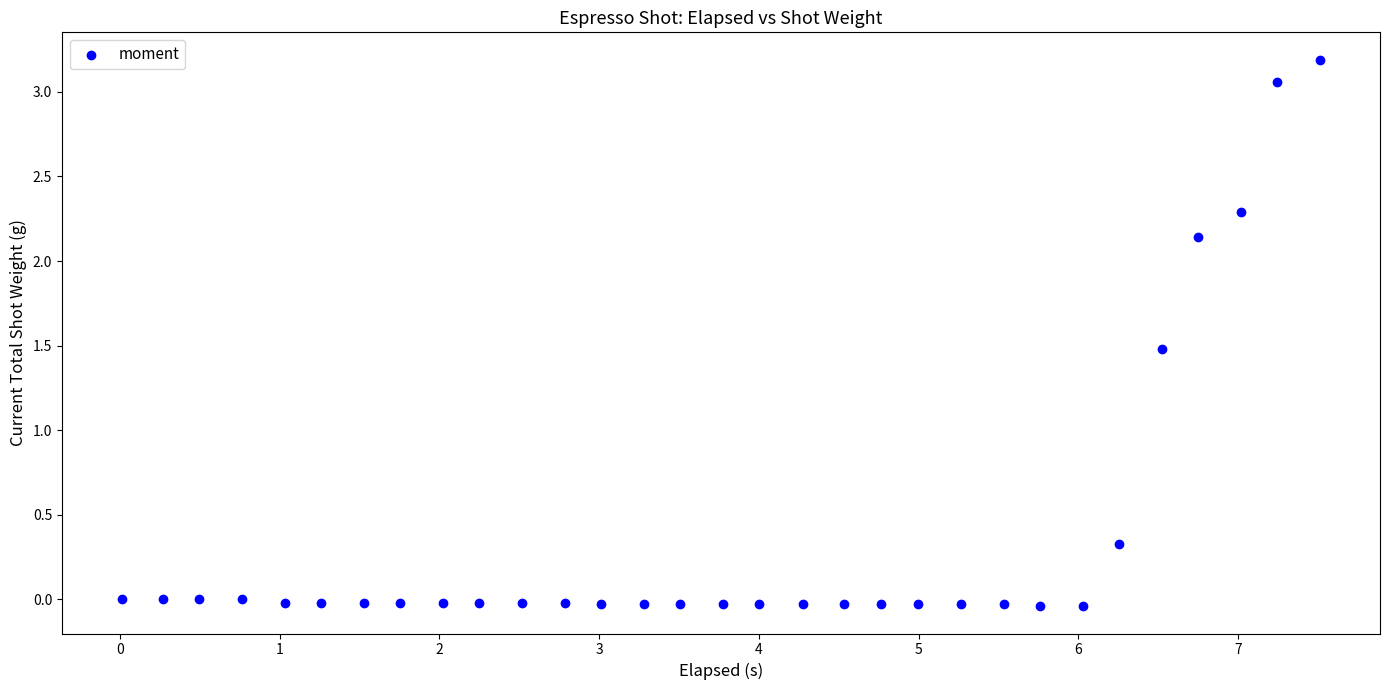

What is the range of Y values (max minus min)?

3.2